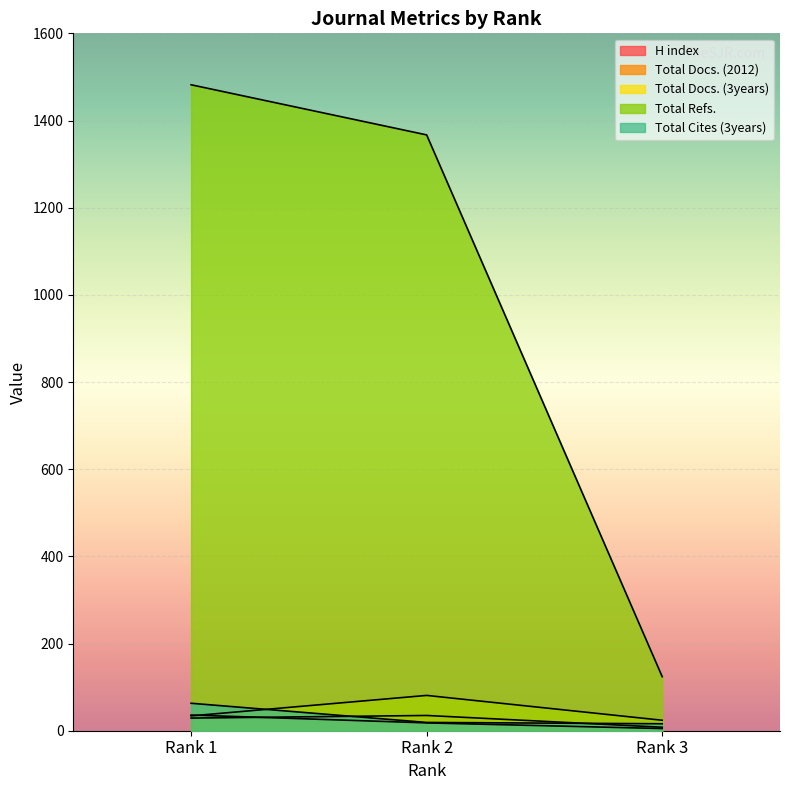

The value of Total Cites (3years) at Rank 2 is 19. True or false?

True